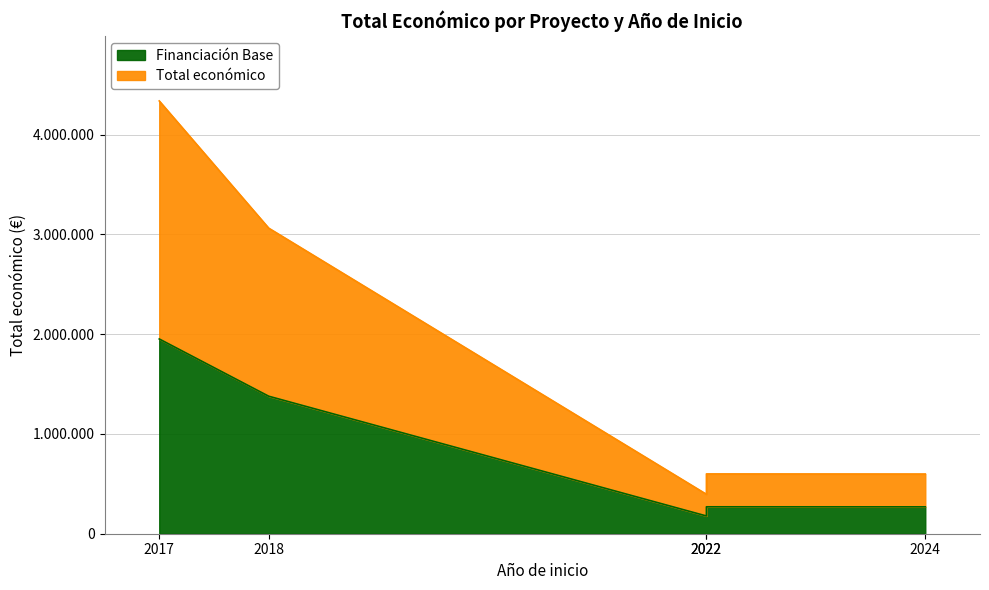

What is the maximum value shown in the chart?

4337624